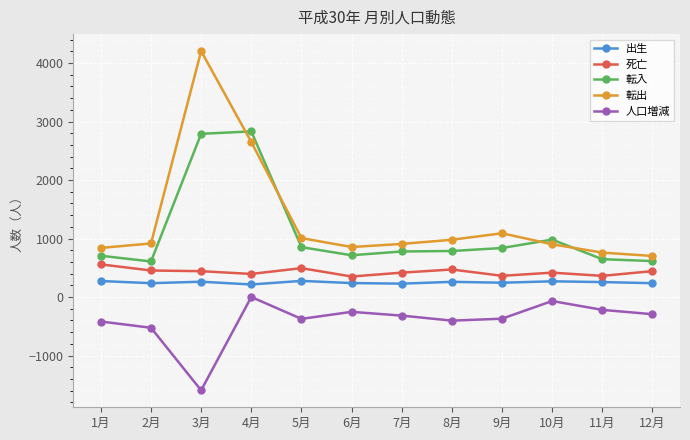

Which label corresponds to the smallest value in the chart?

3月